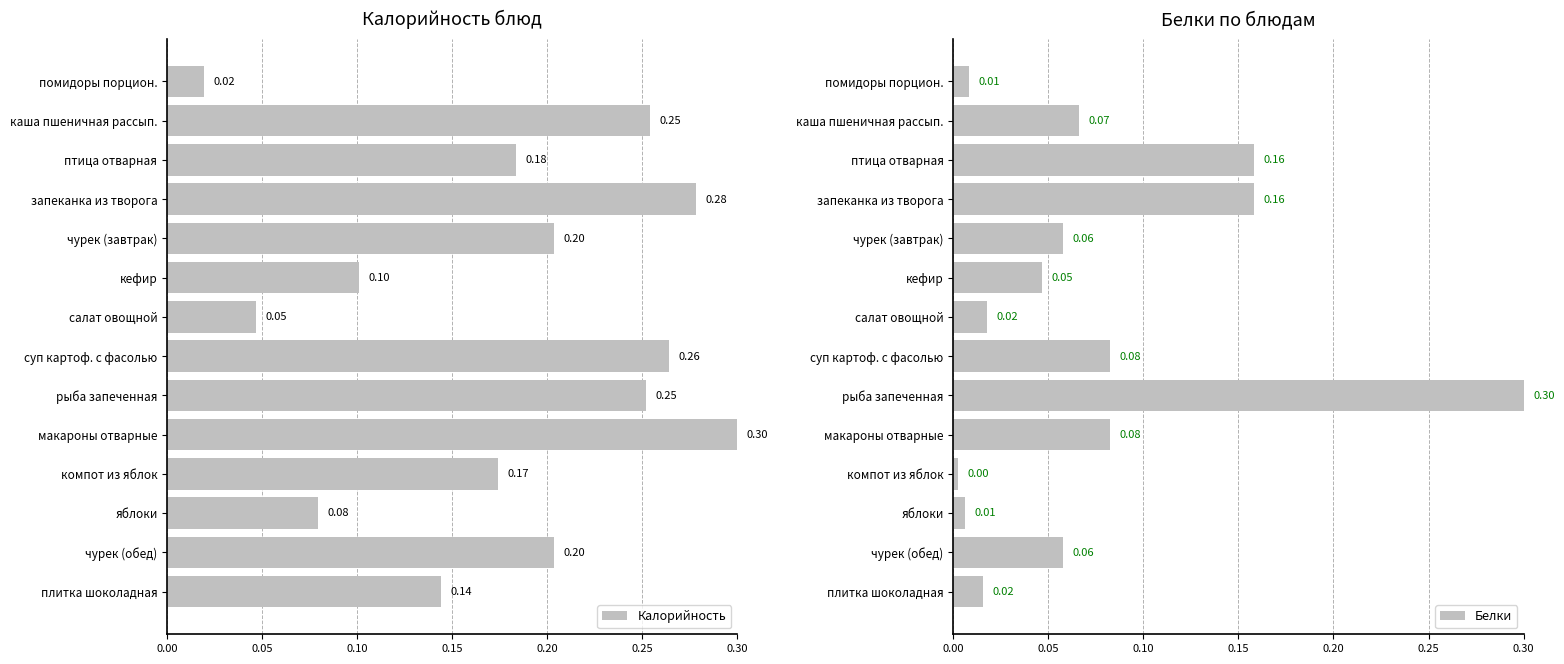

Rank the series by their average value, from lowest to highest.

Белки, Калорийность